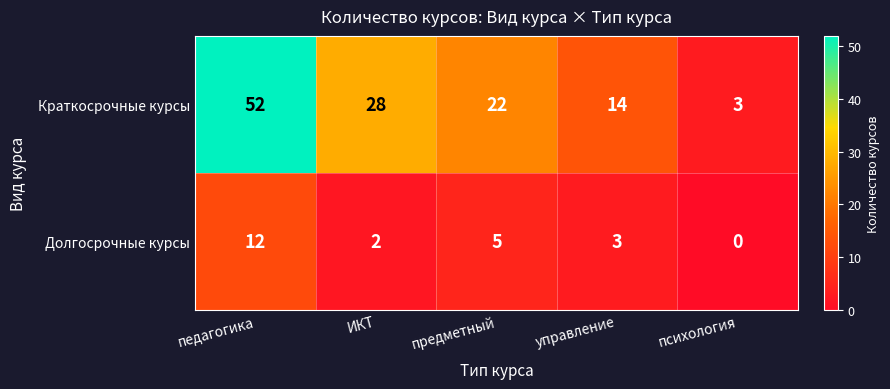

True or false: Долгосрочные курсы has a value of 5 at предметный.

True